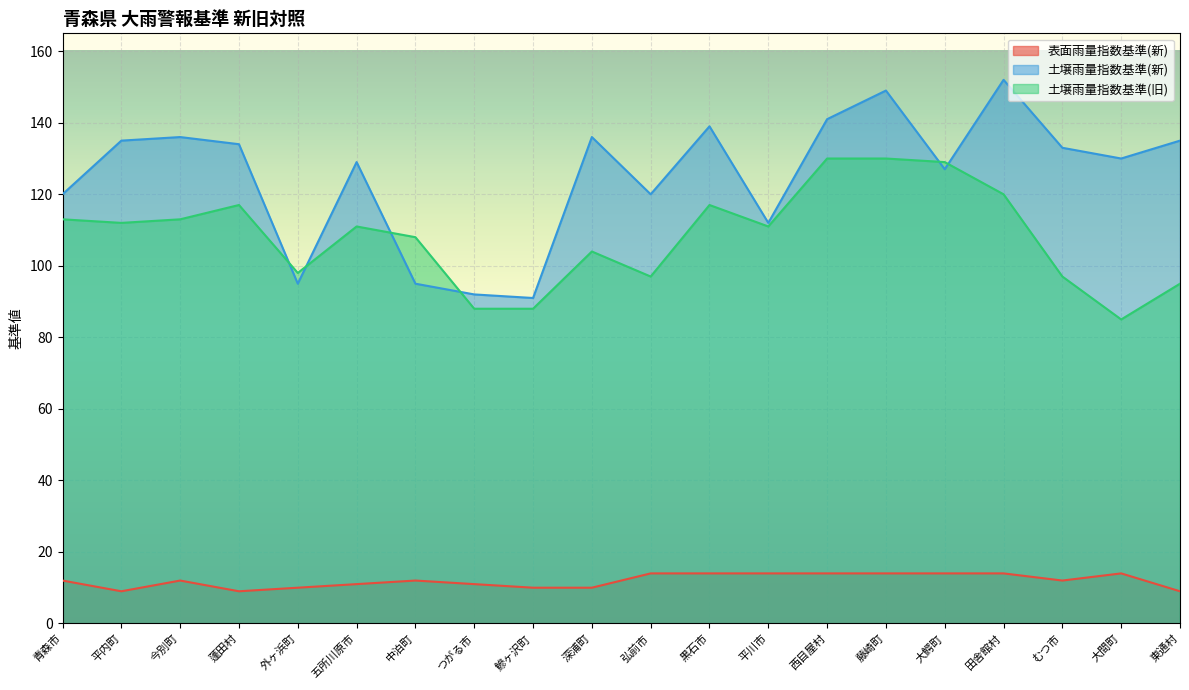

Reading right to left, transcribe all the data shown in this chart.

表面雨量指数基準(新): 東通村=9	大間町=14	むつ市=12	田舎館村=14	大鰐町=14	藤崎町=14	西目屋村=14	平川市=14	黒石市=14	弘前市=14	深浦町=10	鰺ヶ沢町=10	つがる市=11	中泊町=12	五所川原市=11	外ヶ浜町=10	蓬田村=9	今別町=12	平内町=9	青森市=12
土壌雨量指数基準(新): 東通村=135	大間町=130	むつ市=133	田舎館村=152	大鰐町=127	藤崎町=149	西目屋村=141	平川市=112	黒石市=139	弘前市=120	深浦町=136	鰺ヶ沢町=91	つがる市=92	中泊町=95	五所川原市=129	外ヶ浜町=95	蓬田村=134	今別町=136	平内町=135	青森市=120
土壌雨量指数基準(旧): 東通村=95	大間町=85	むつ市=97	田舎館村=120	大鰐町=129	藤崎町=130	西目屋村=130	平川市=111	黒石市=117	弘前市=97	深浦町=104	鰺ヶ沢町=88	つがる市=88	中泊町=108	五所川原市=111	外ヶ浜町=98	蓬田村=117	今別町=113	平内町=112	青森市=113